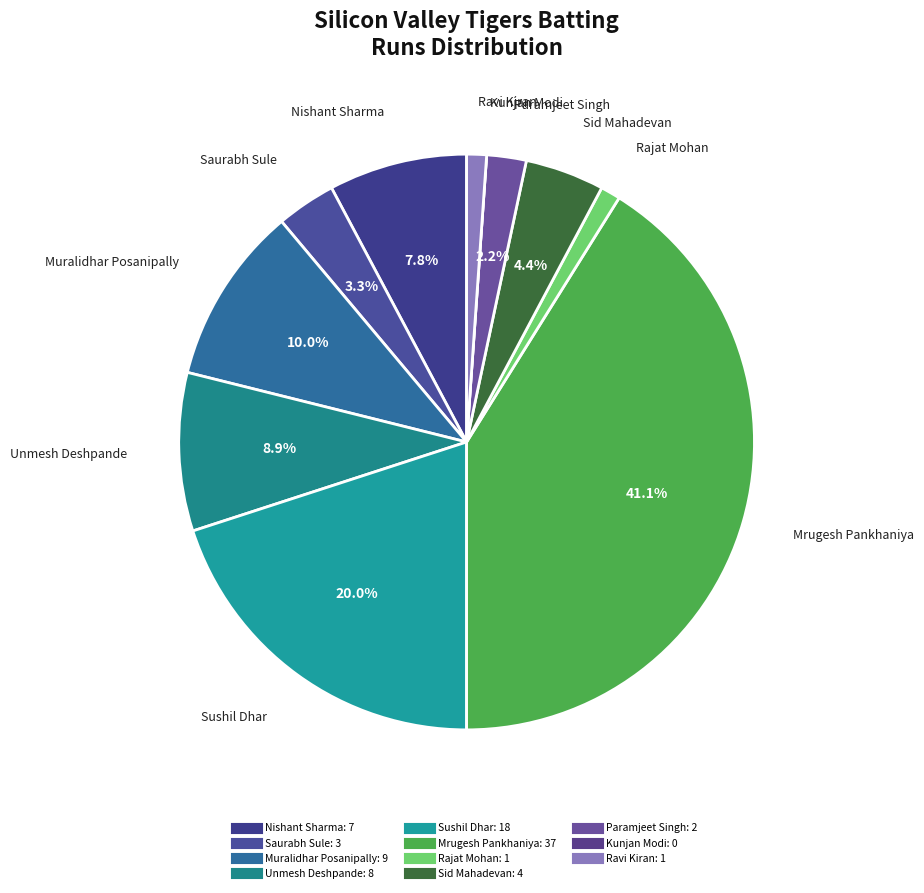

Combined, do Saurabh Sule and Unmesh Deshpande account for over 50%?

No